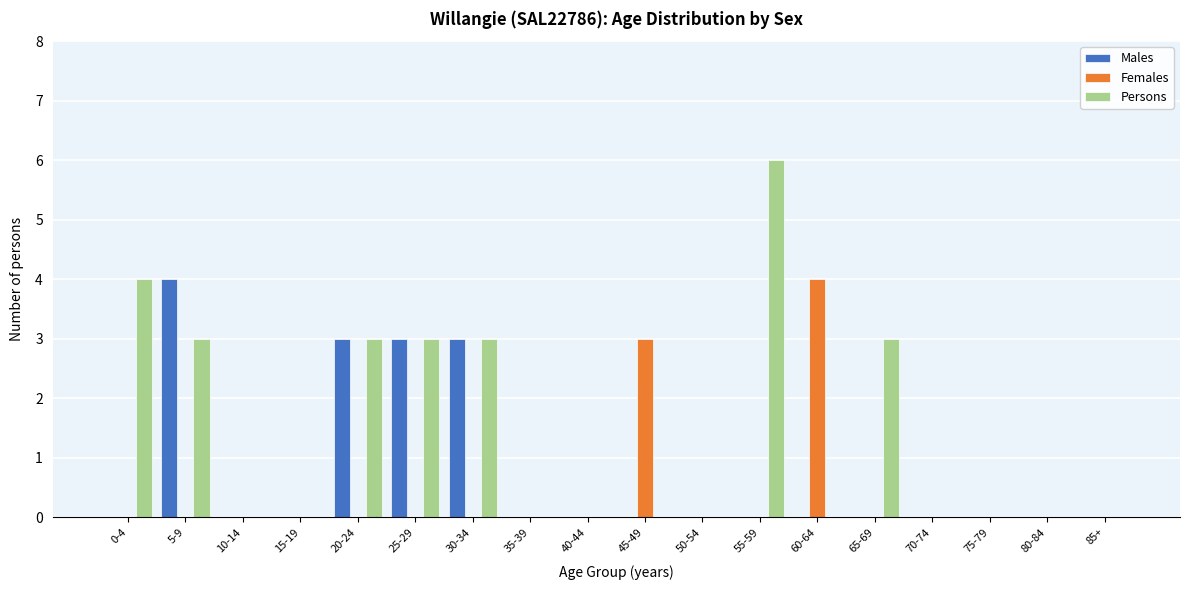

Is it true that Males equals -2 at 0-4?

False